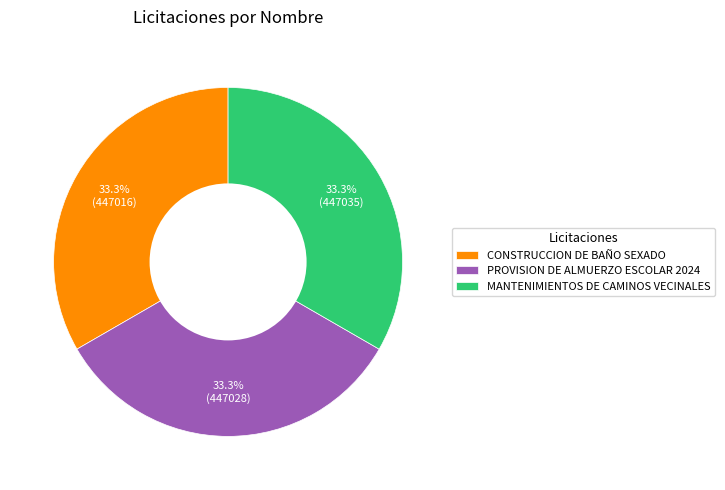

Approximately how many times larger is the value at MANTENIMIENTOS DE CAMINOS VECINALES compared to CONSTRUCCION DE BAÑO SEXADO?

1.0